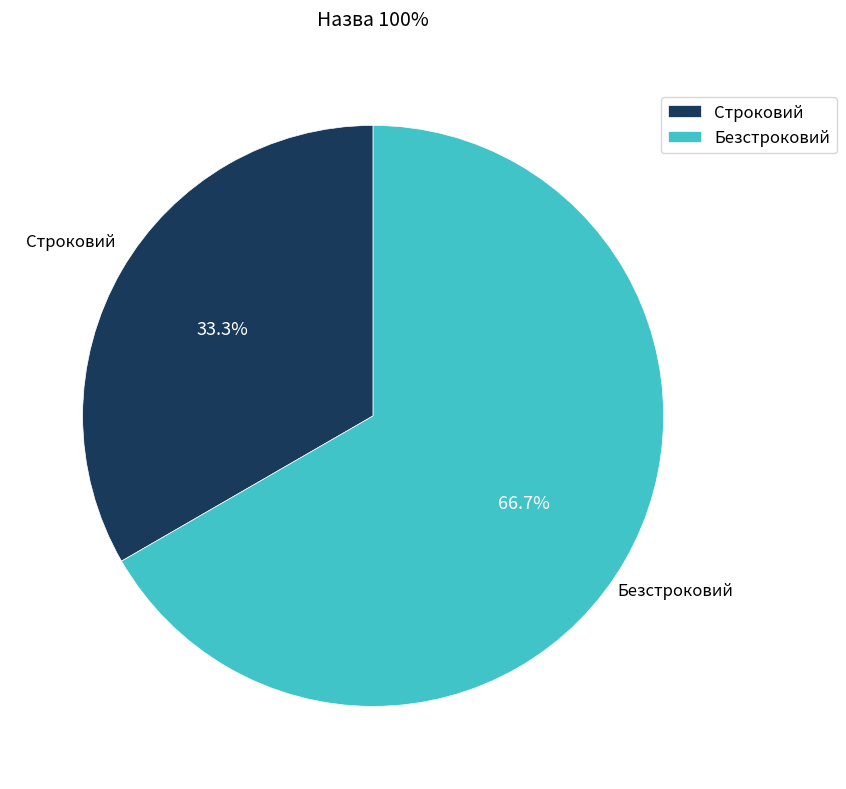

Which slice is the smallest?

Строковий